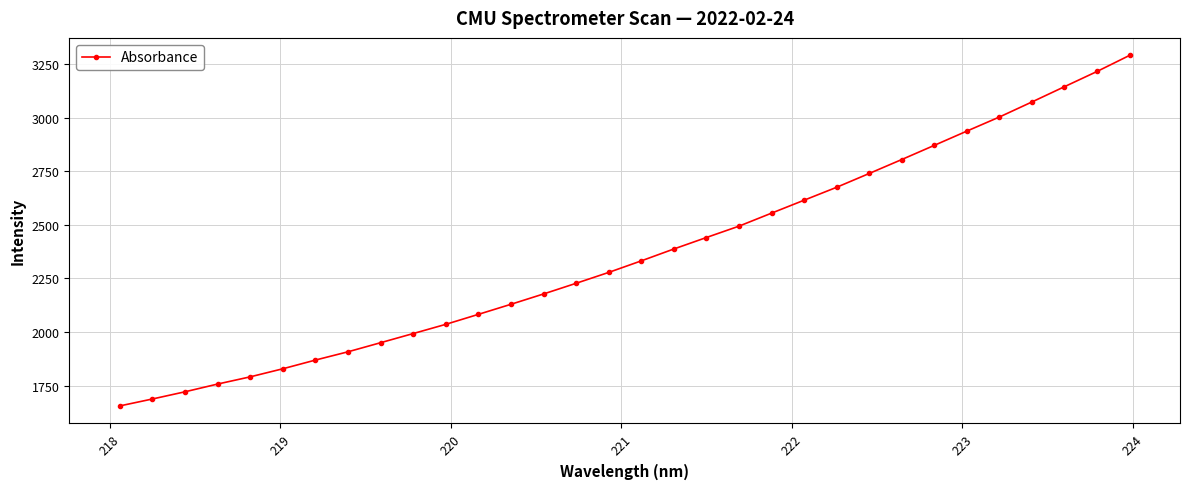

What is the minimum value shown in the chart?

1654.6